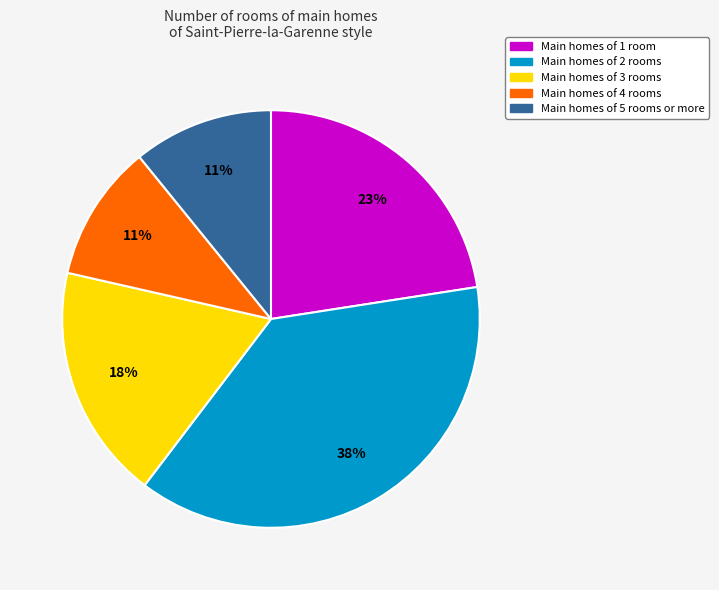

To the nearest percent, what is the difference between the largest and smallest slice percentages?

27%